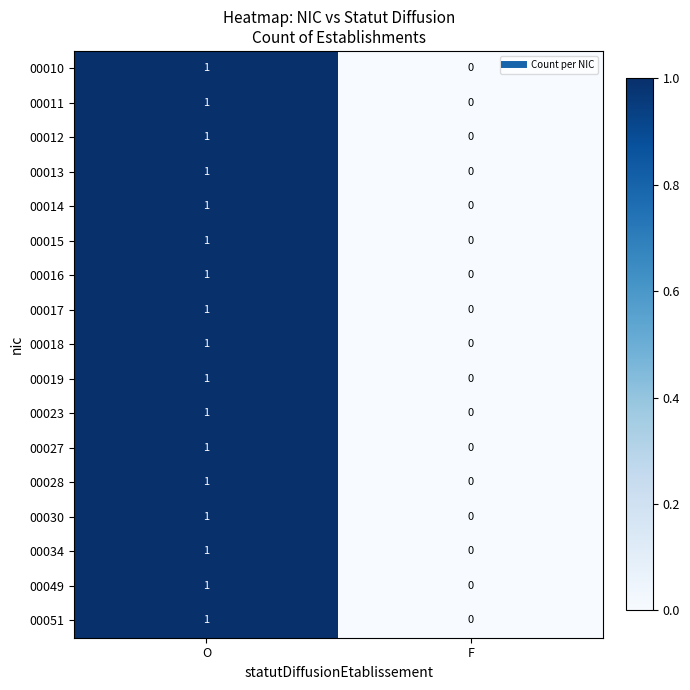

List the labels in order of 00030 value, largest first.

O, F